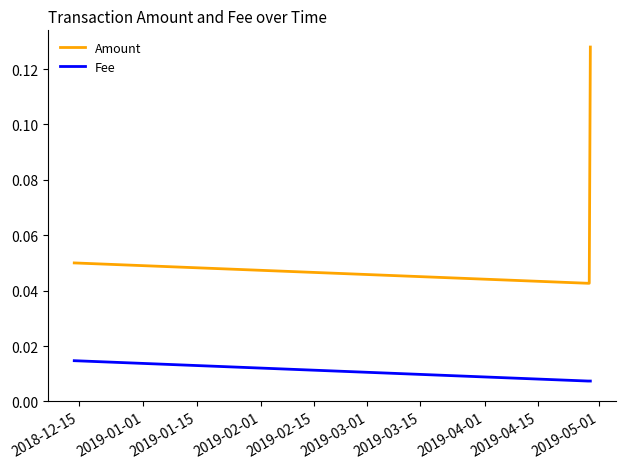

List the series in order of their overall mean, lowest first.

Fee, Amount